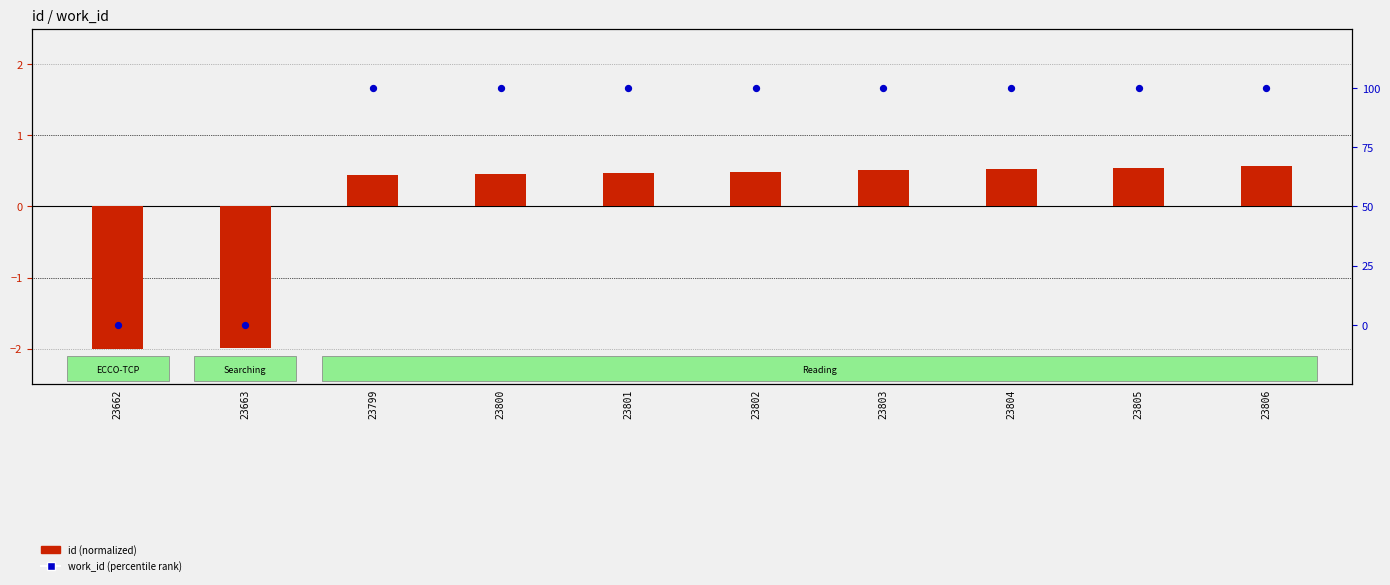

What are all the series names shown in the legend?

id (normalized), work_id (percentile rank)